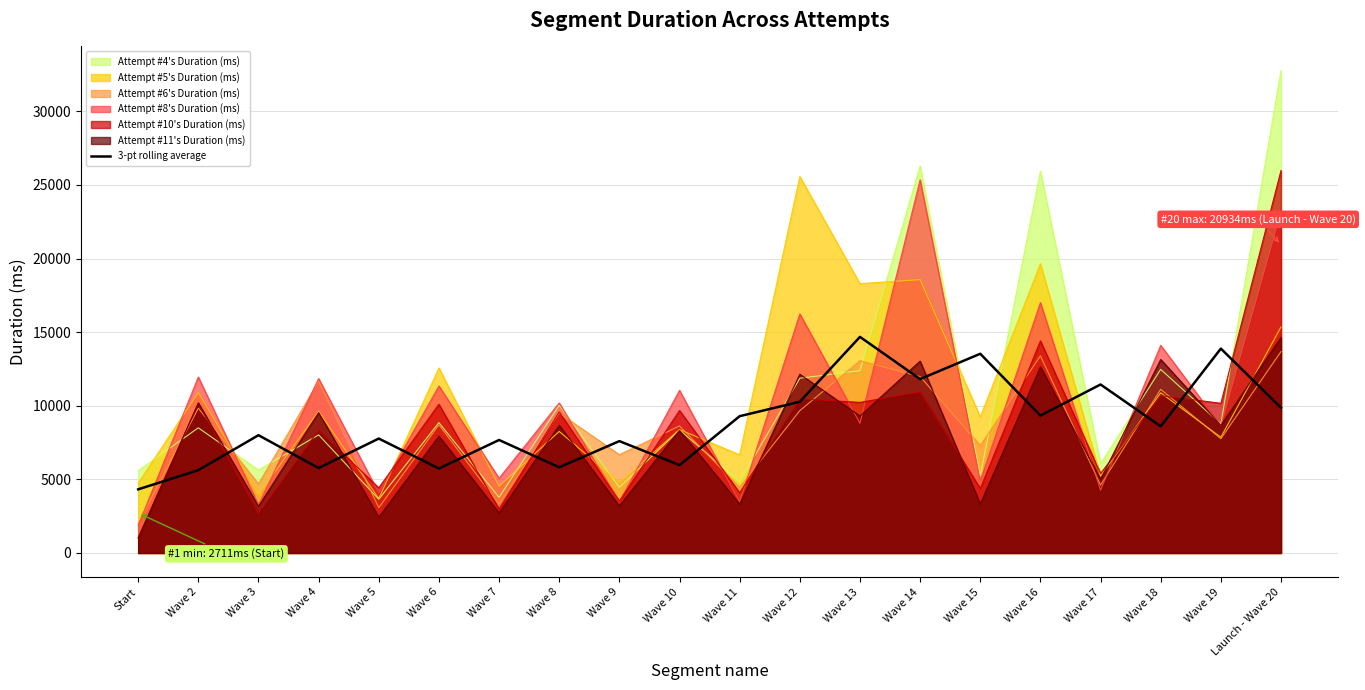

True or false: the data has more than 0 interior local peaks.

True